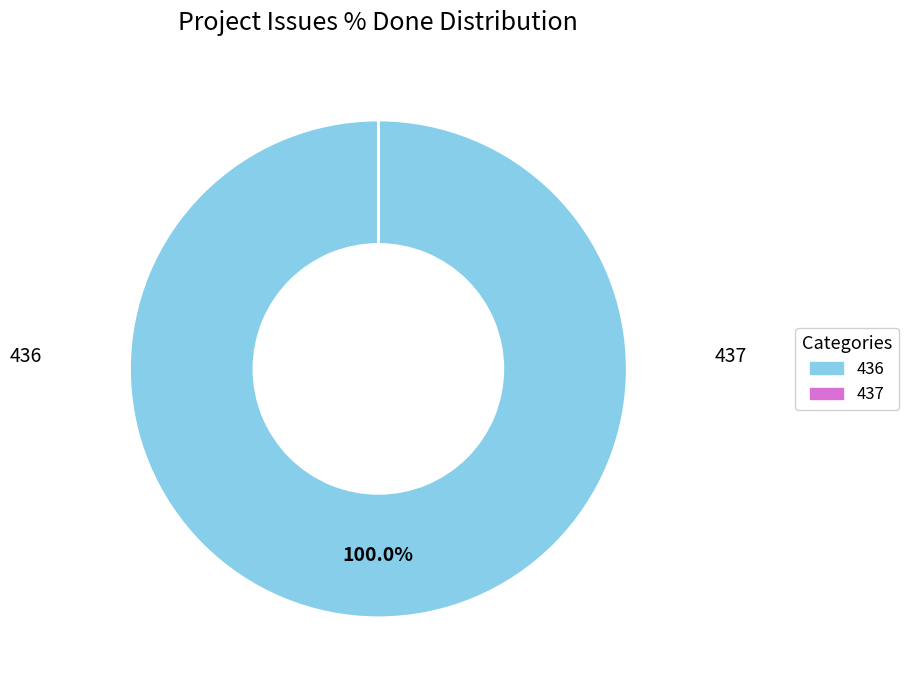

Is it true that 437 is 11% of the pie?

False